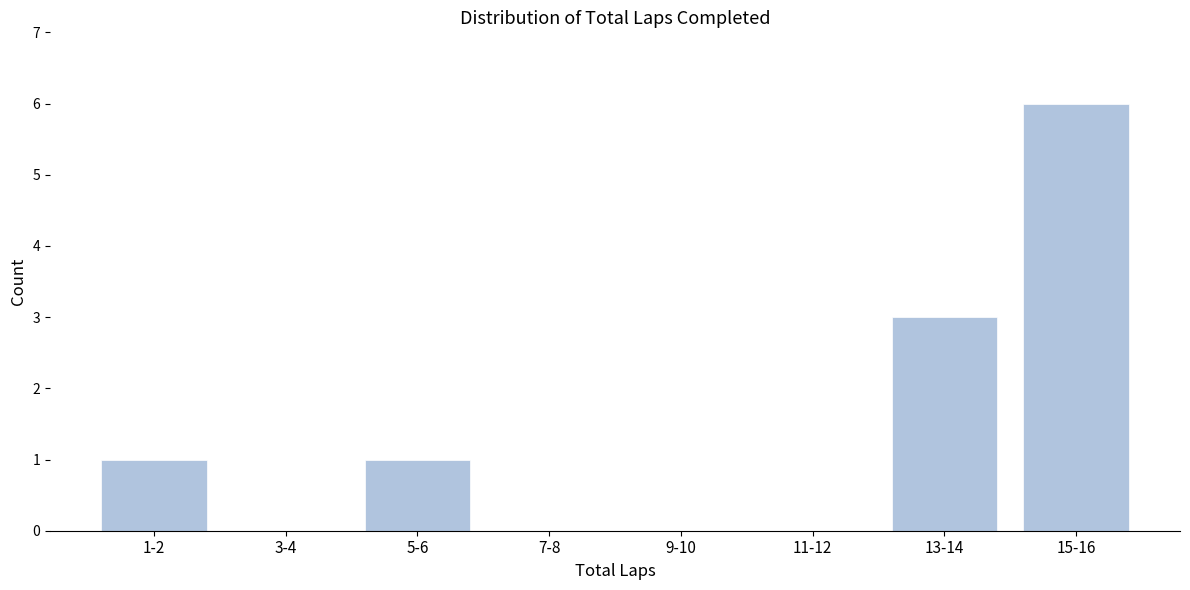

Reading right to left, transcribe all the data shown in this chart.

15-16=6	13-14=3	11-12=0	9-10=0	7-8=0	5-6=1	3-4=0	1-2=1